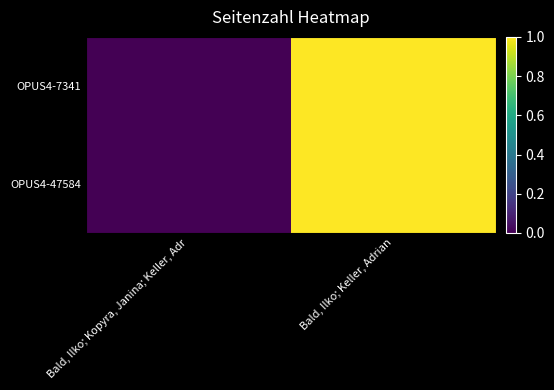

Between Bald, Ilko; Kopyra, Janina; Keller, Adr and Bald, Ilko; Keller, Adrian, which series saw the biggest shift?

OPUS4-7341